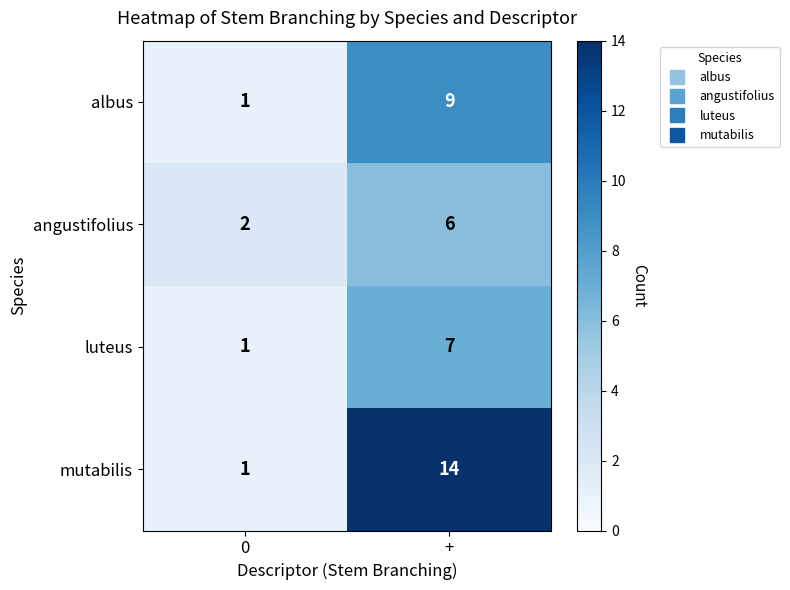

Which series has the largest range (max minus min)?

mutabilis